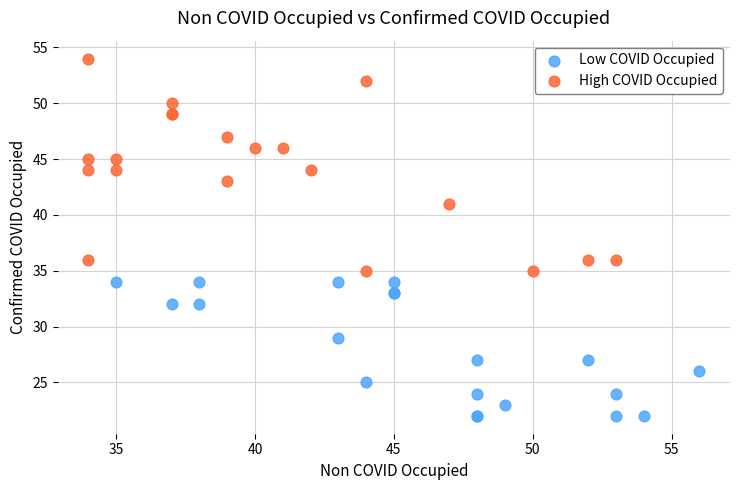

Which series contains the lowest Y value?

Low COVID Occupied